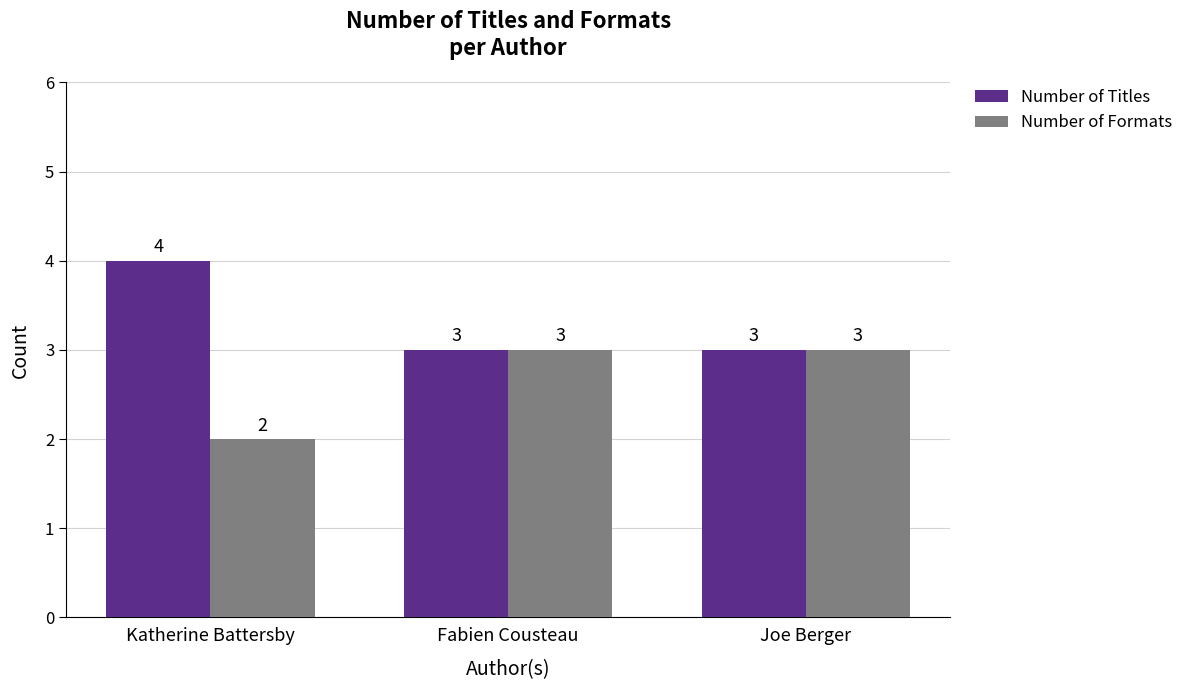

What is the minimum value shown in the chart?

2